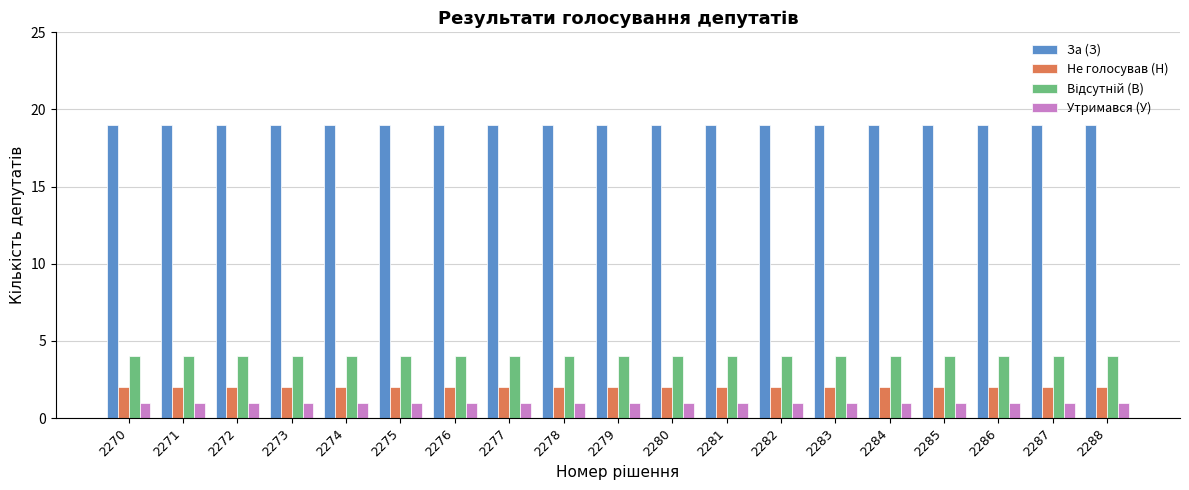

The value of Не голосував (Н) at 2280 is 2. True or false?

True